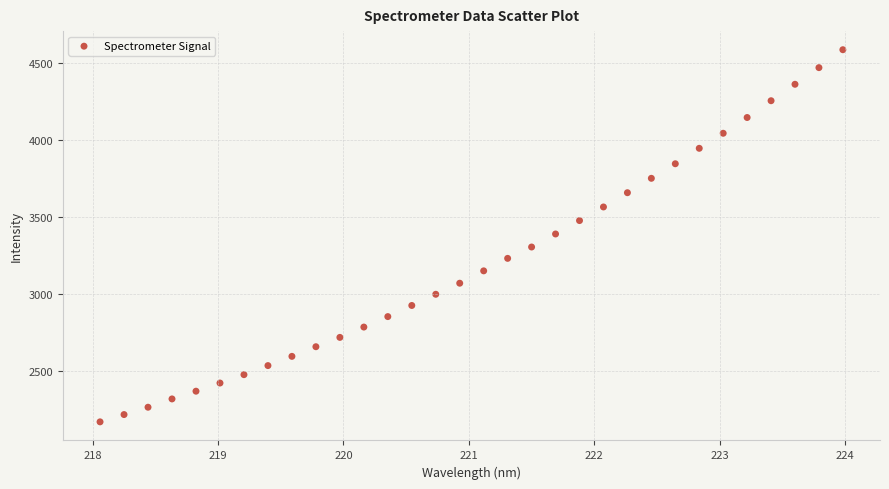

What is the range of X values (max minus min)?

5.9